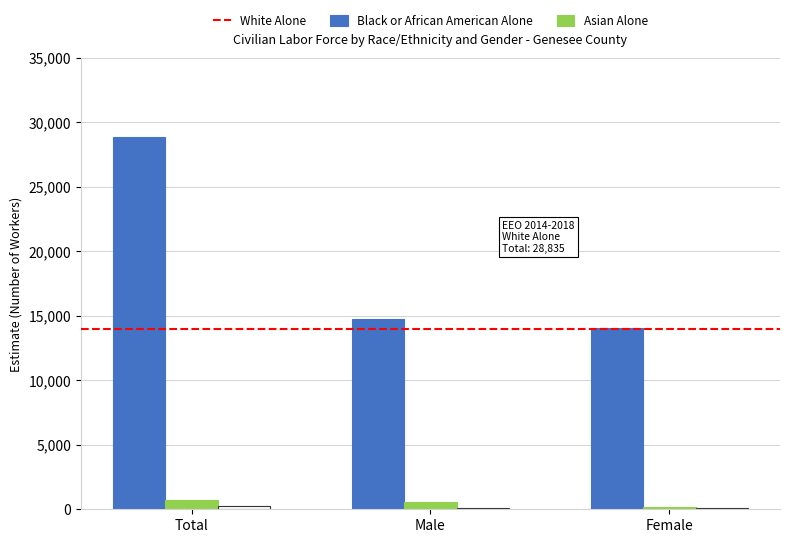

The value of White Alone at Total is 28835. True or false?

True